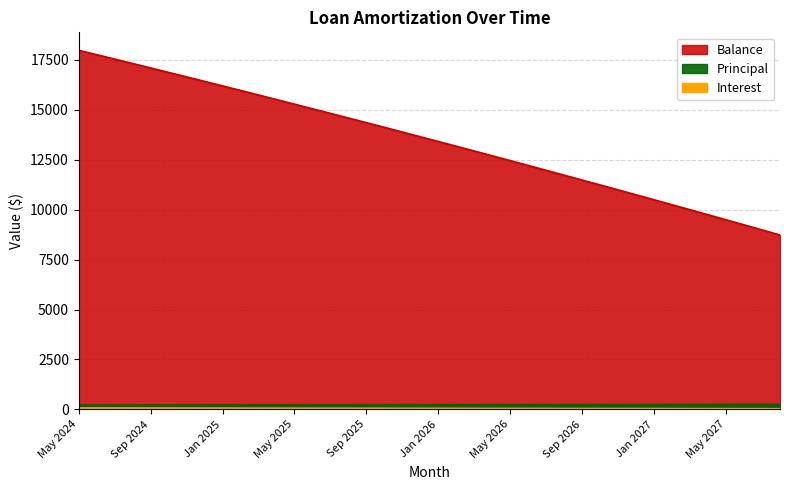

What position from the left is May 2027?

37